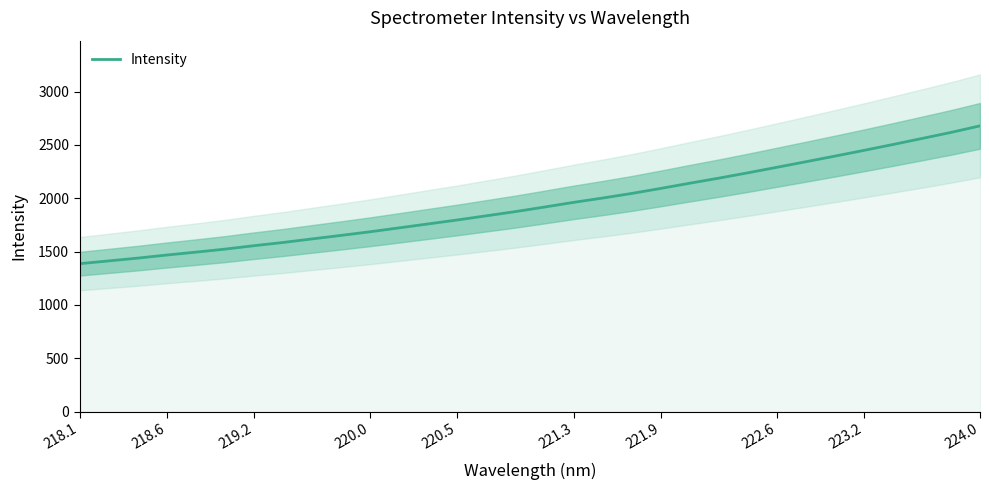

The Intensity series shows 1796.7 at 220.5. True or false?

True